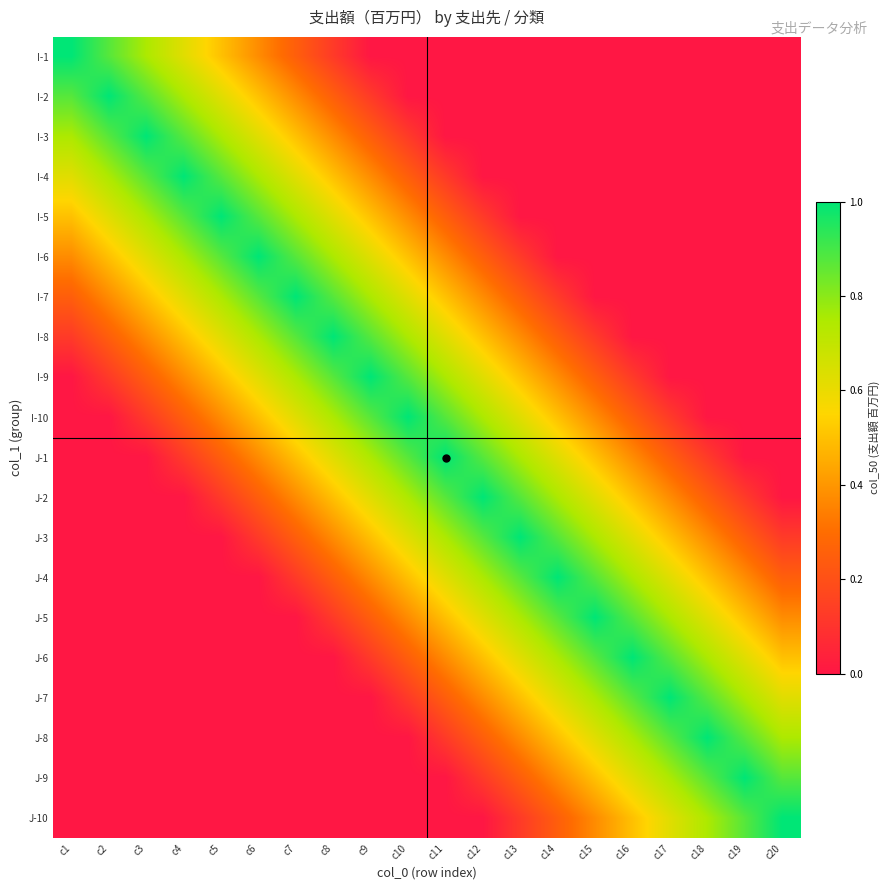

Count the number of data series in this chart.

20